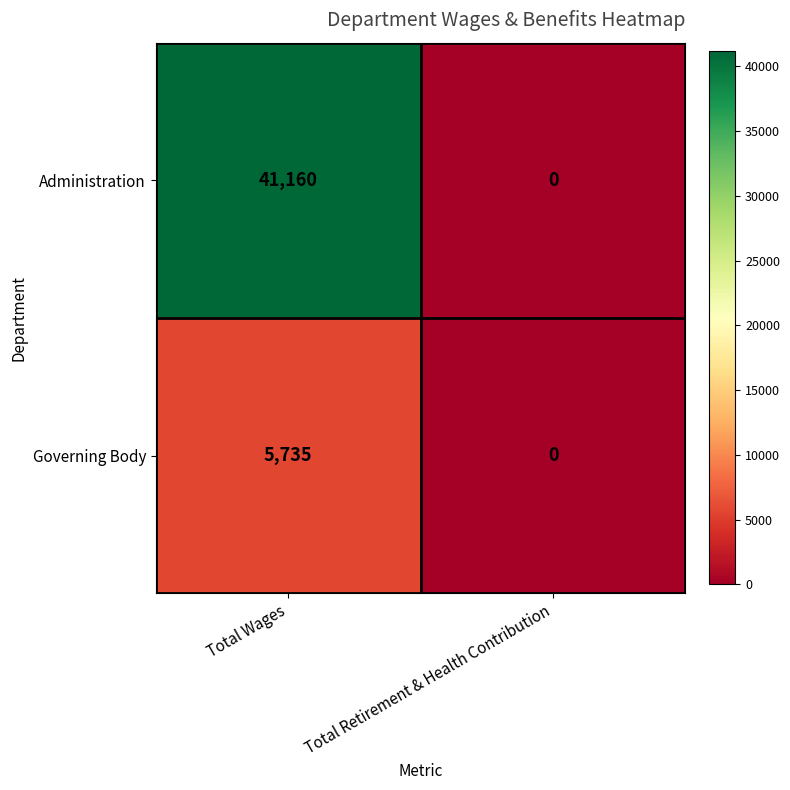

List the series in order of their overall mean, highest first.

Administration, Governing Body